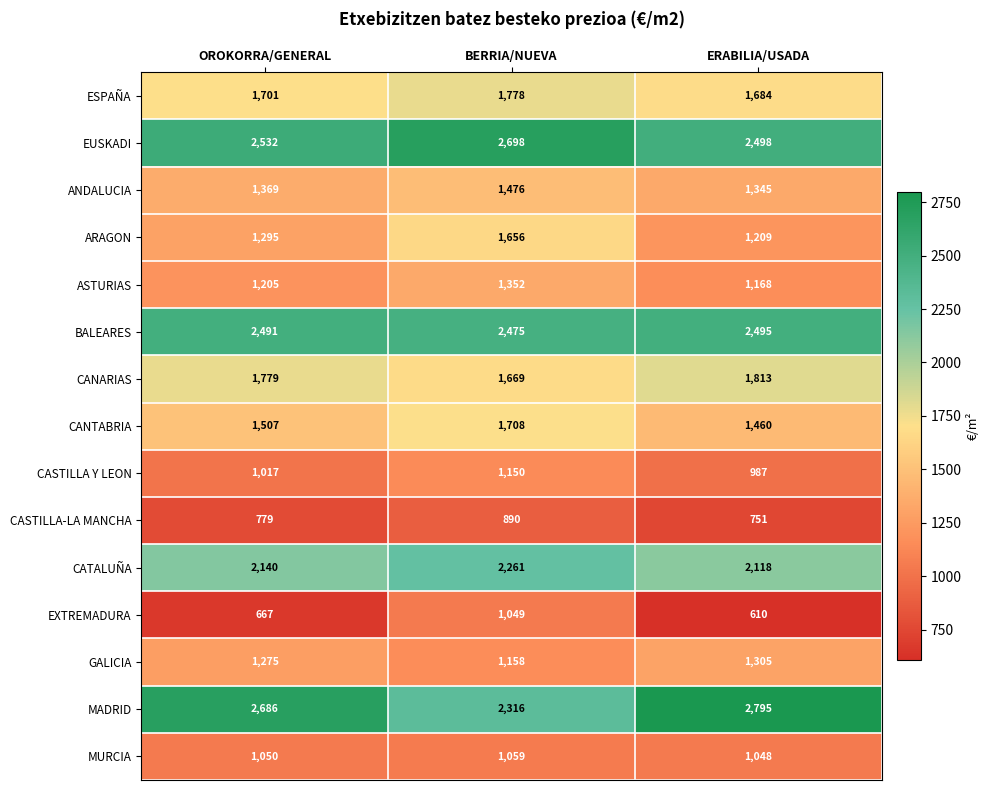

Which series has the largest total across all categories?

MADRID